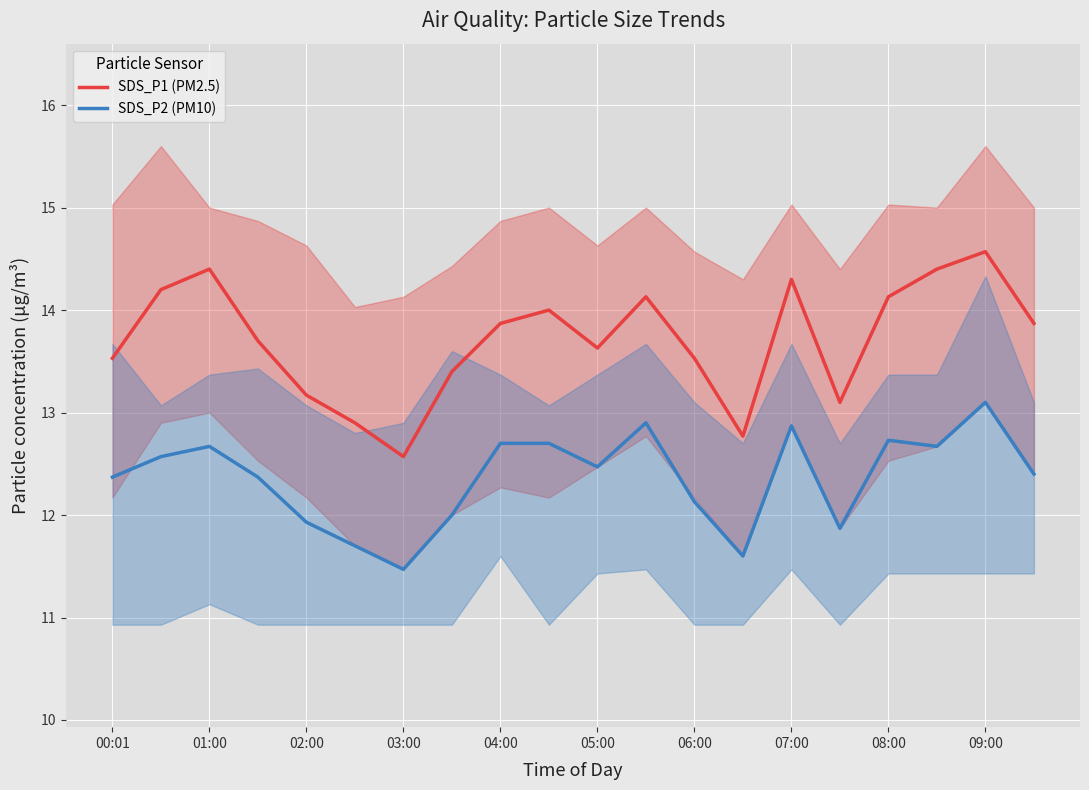

What is the average value of the SDS_P2 (PM10) series?

12.4